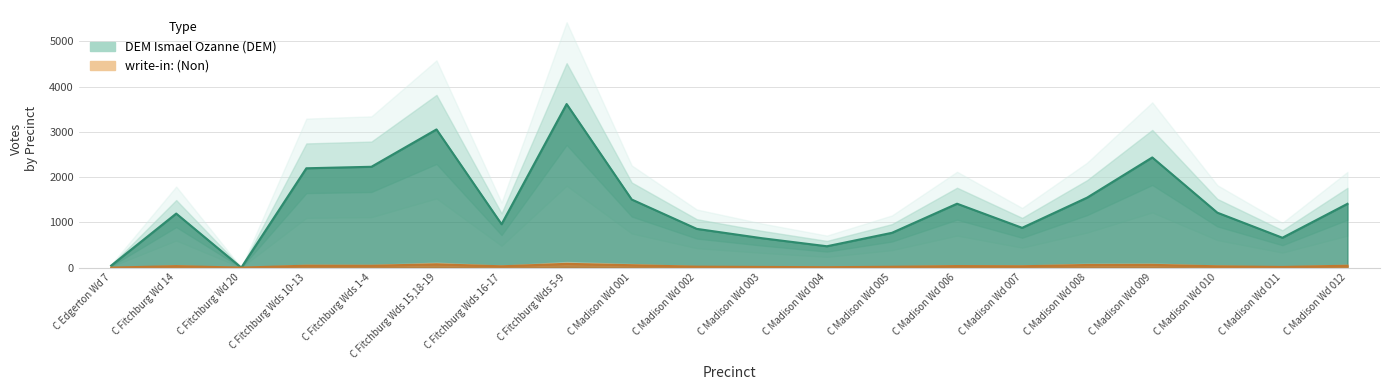

Does the chart display data point markers on the line(s)?

No